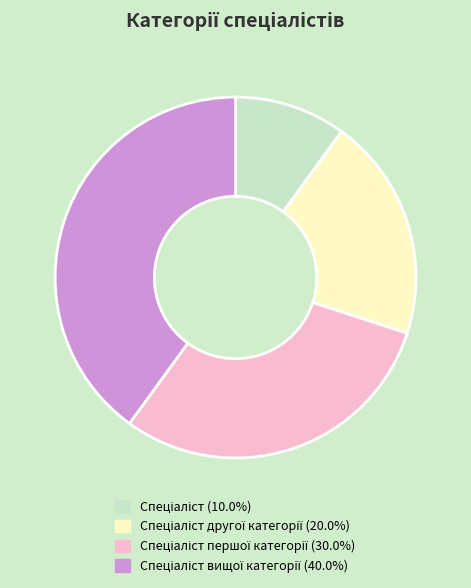

Is there any slice that represents more than half of the pie?

No